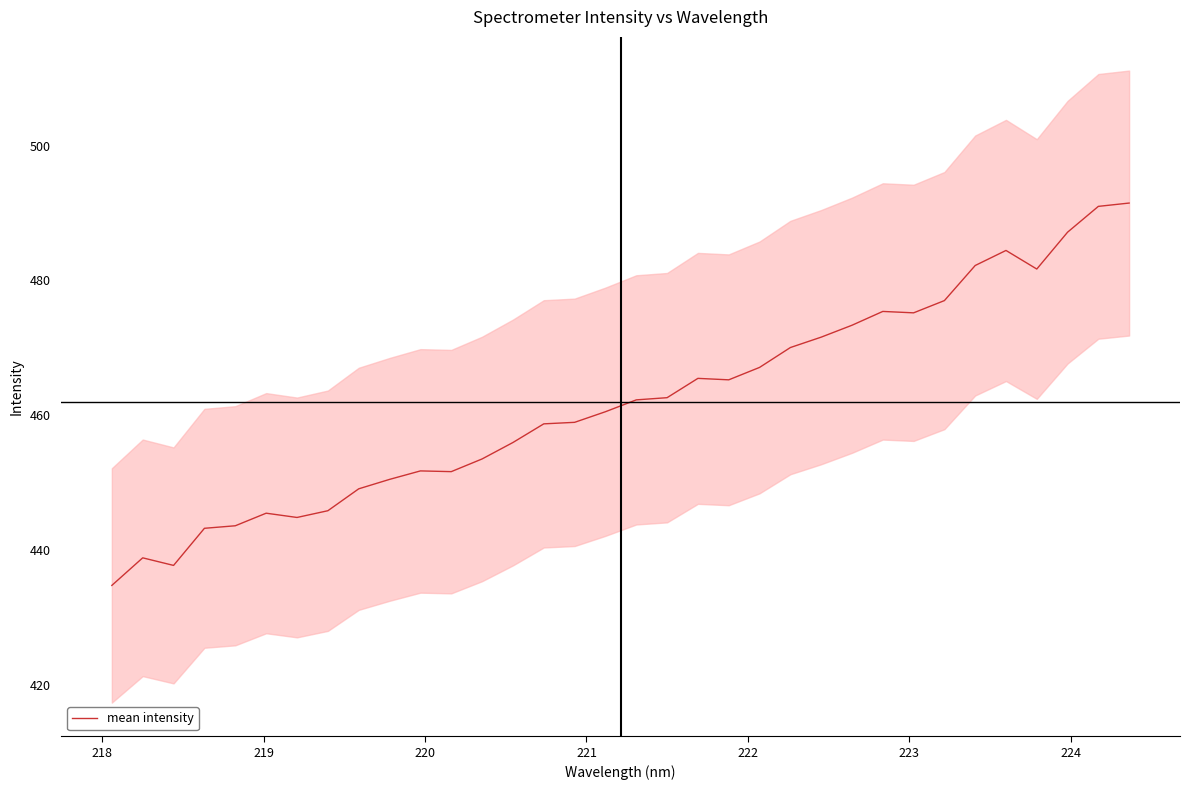

What is the maximum value for mean intensity?

491.5